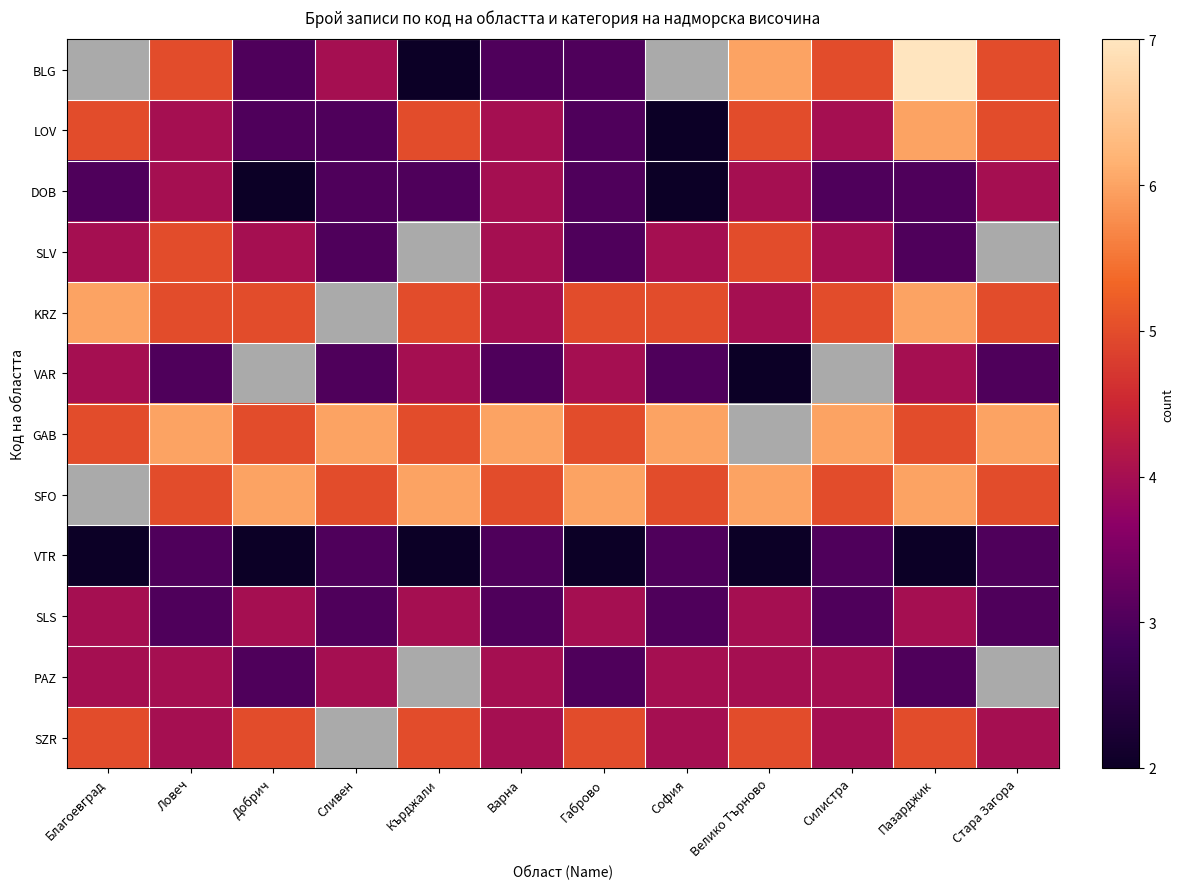

At which category does the chart reach its peak across all series?

Пазарджик